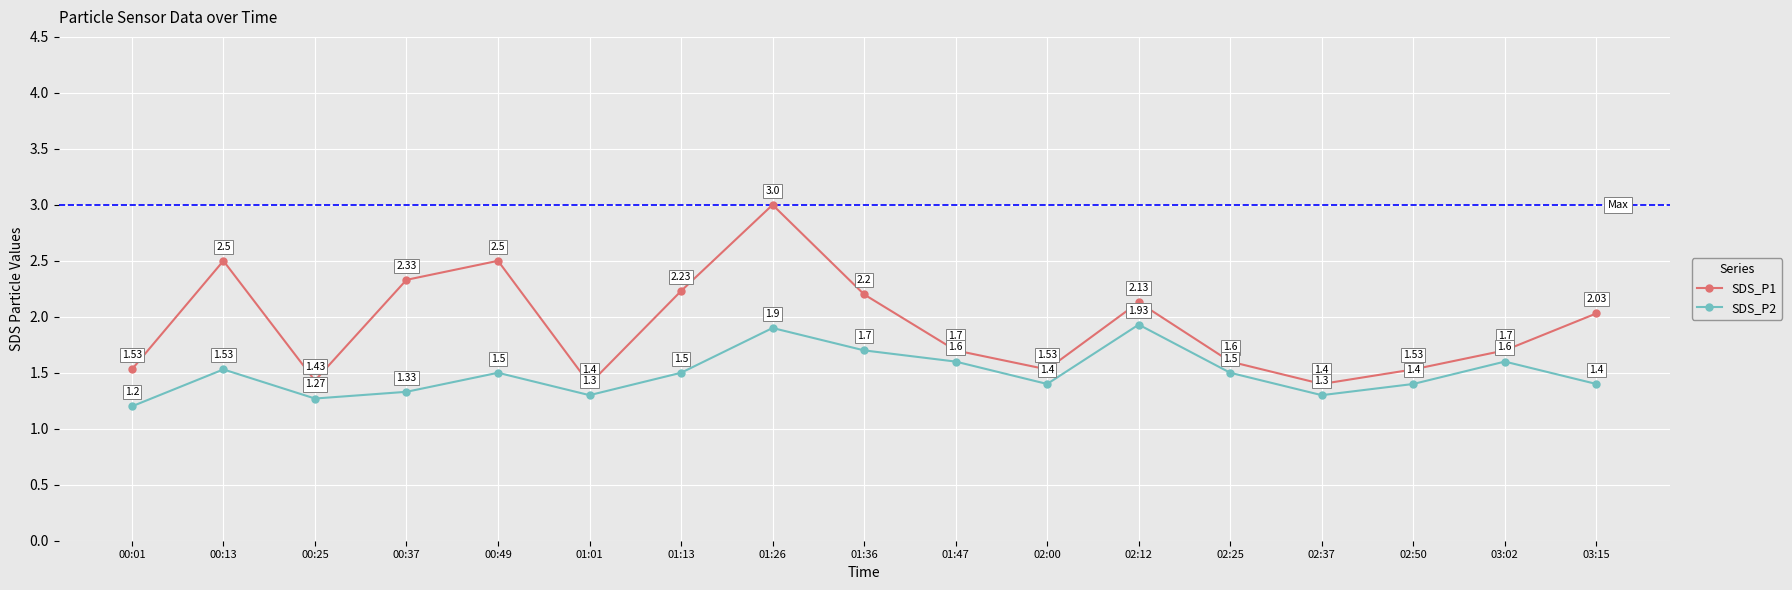

At which category is the sum across all series the highest?

01:26